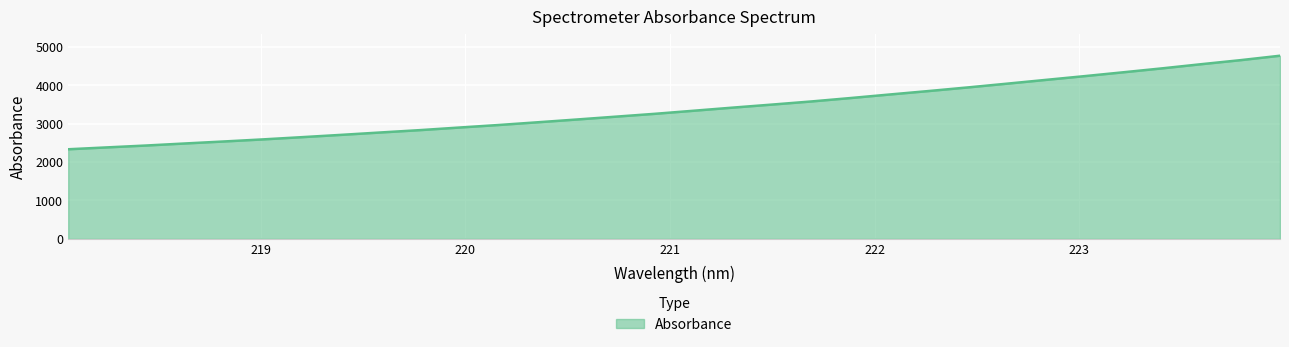

What is the minimum value shown in the chart?

2334.4